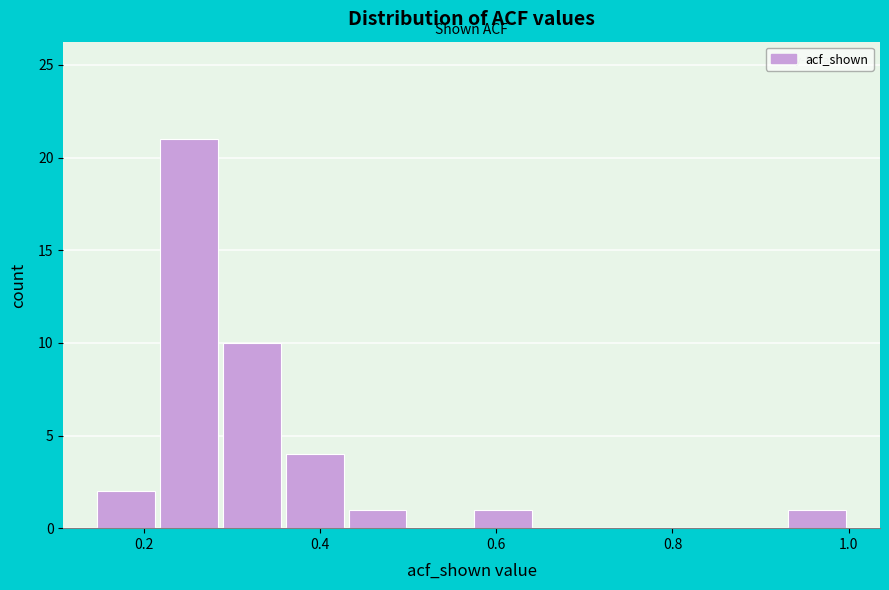

Around what value on the x-axis is the tallest bar? Give the approximate position of its centre, as read against the axis.

0.26